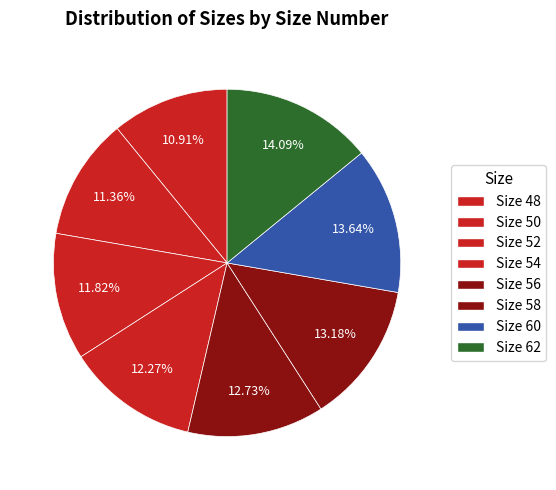

Count the number of slices in the pie.

8